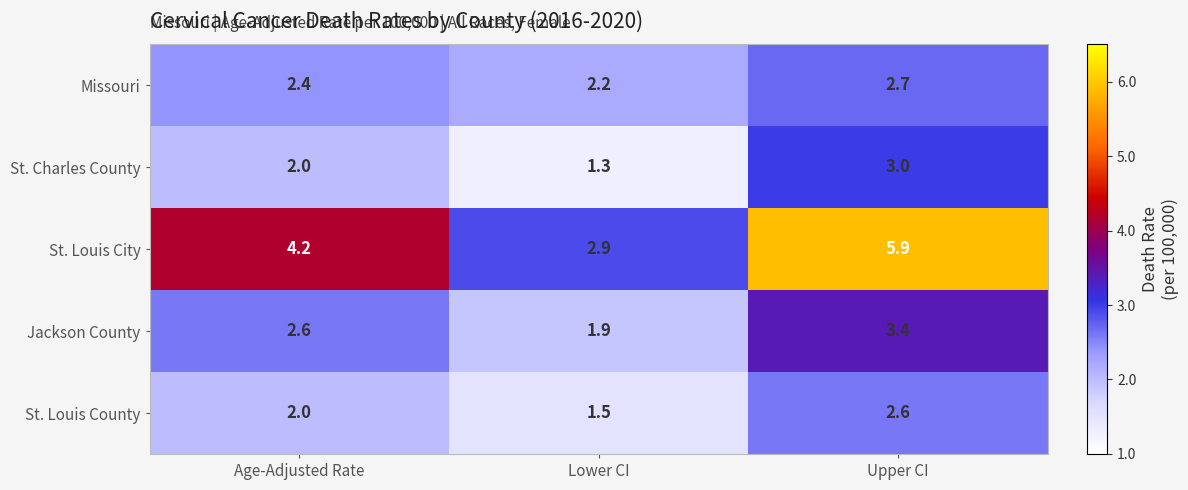

Which series has the largest total across all categories?

St. Louis City